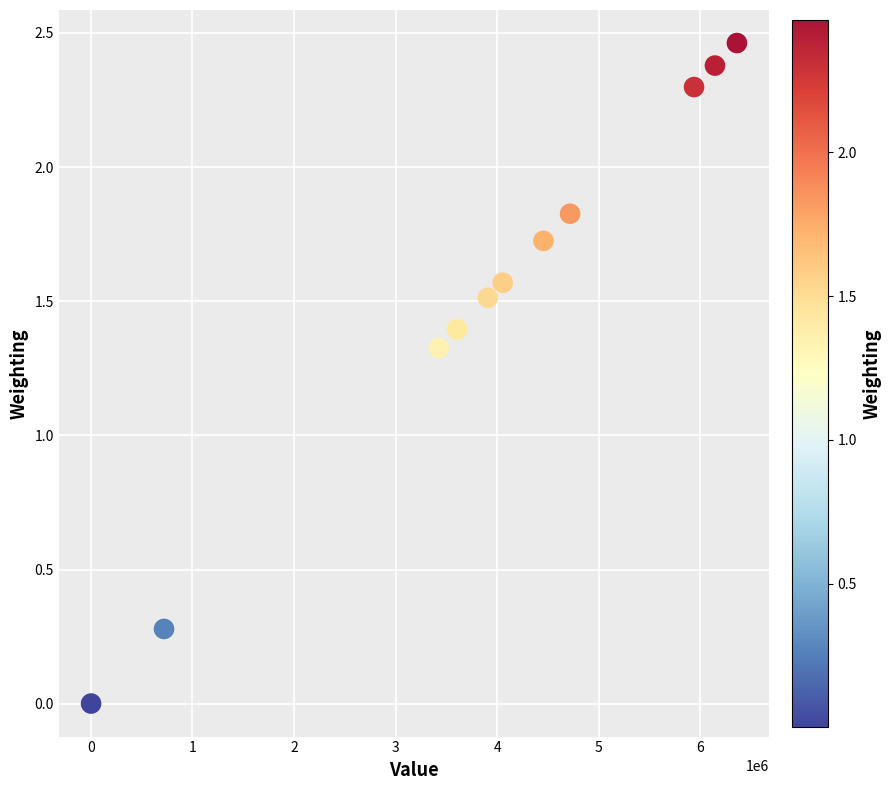

What Y value in the scatter plot is closest to 1?

1.3